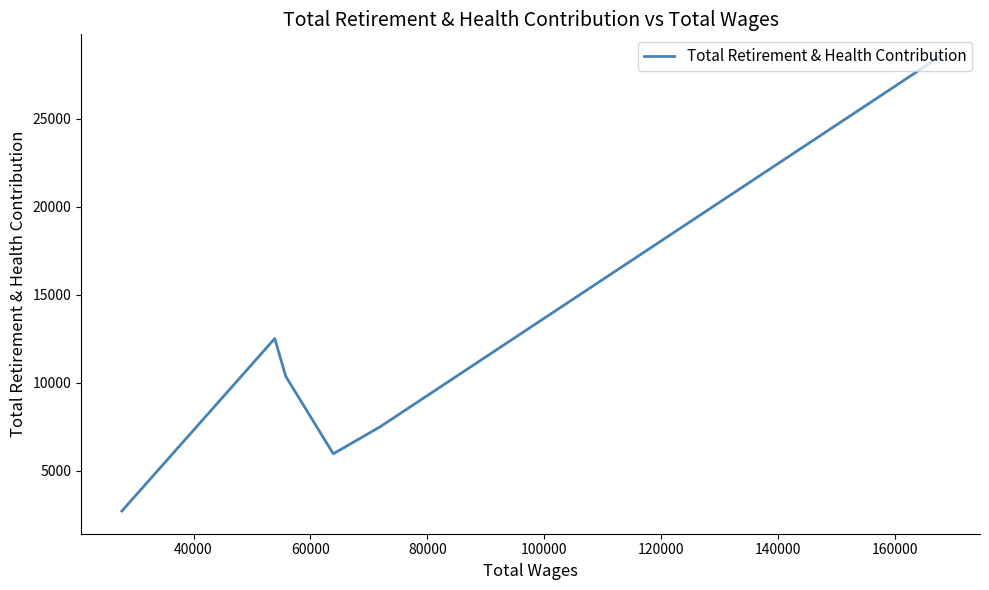

The chart shows a value of 2162 at 60000. True or false?

False